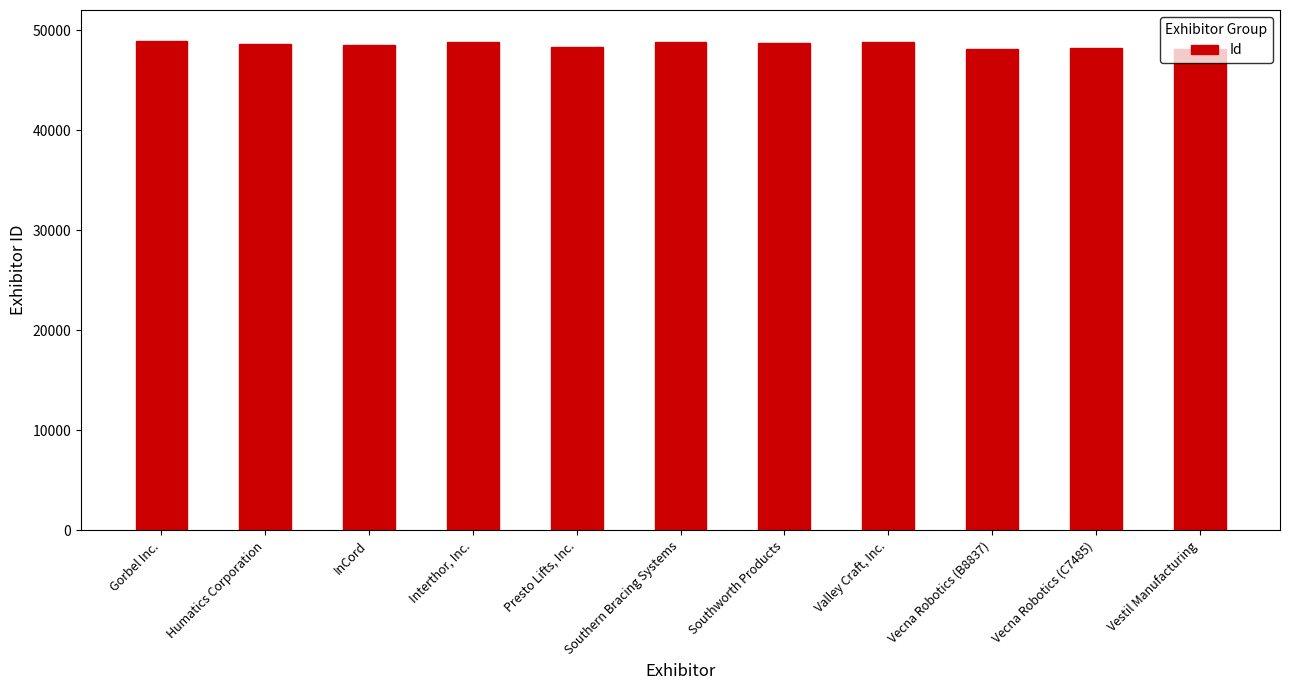

What is the sum of the values at Interthor, Inc. and Humatics Corporation?

97403